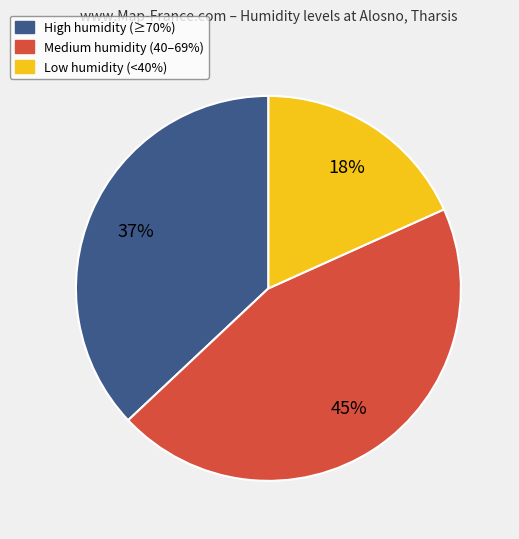

Does any single category account for the majority?

No